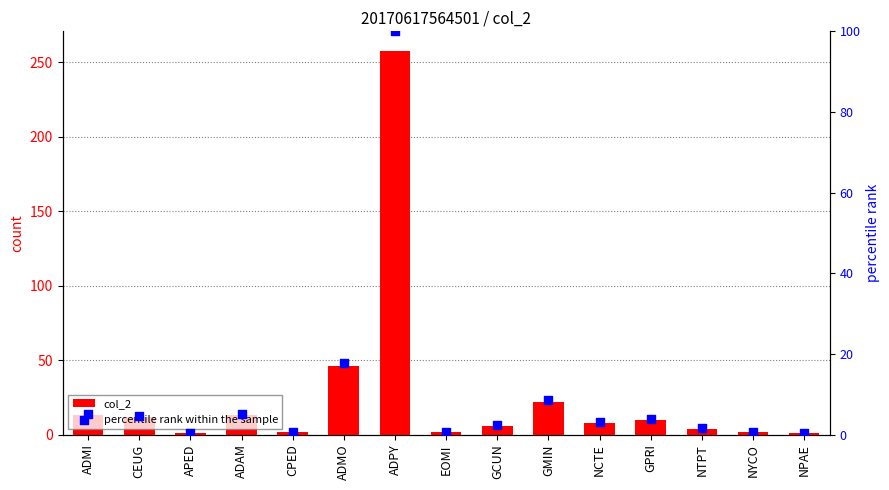

Which series has the largest total across all categories?

col_2